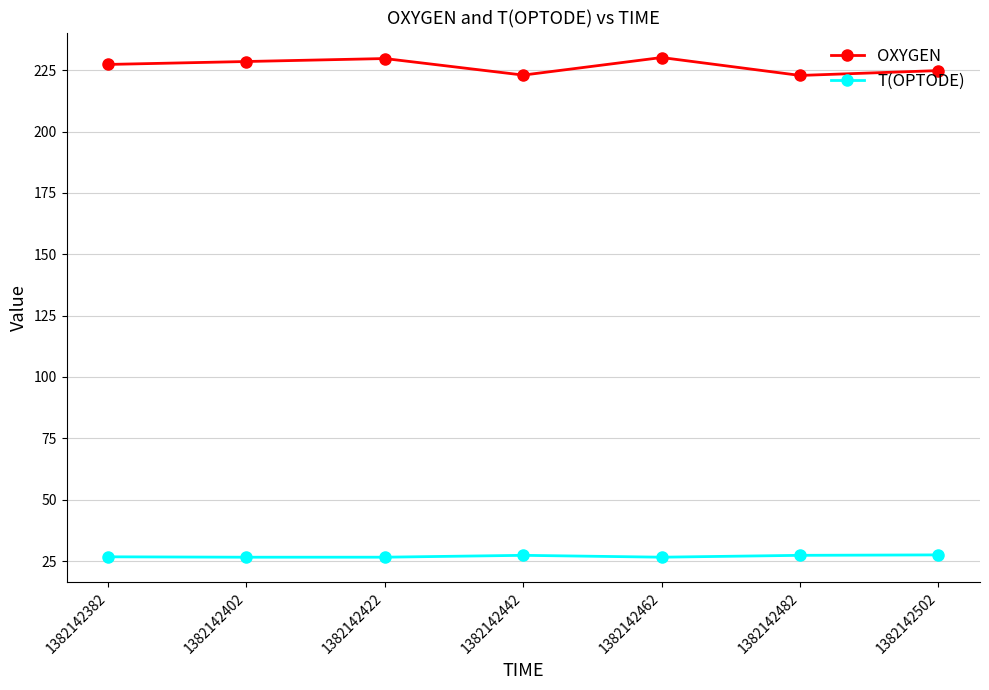

Which series has the largest range (max minus min)?

OXYGEN